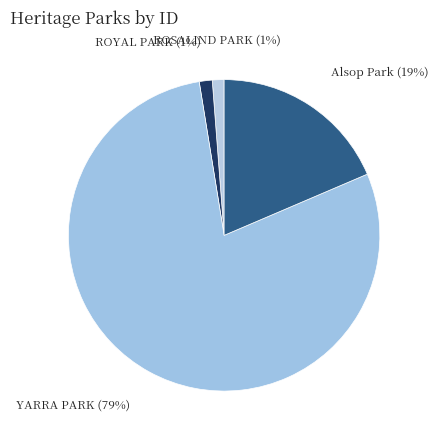

Which slice is the largest?

YARRA PARK